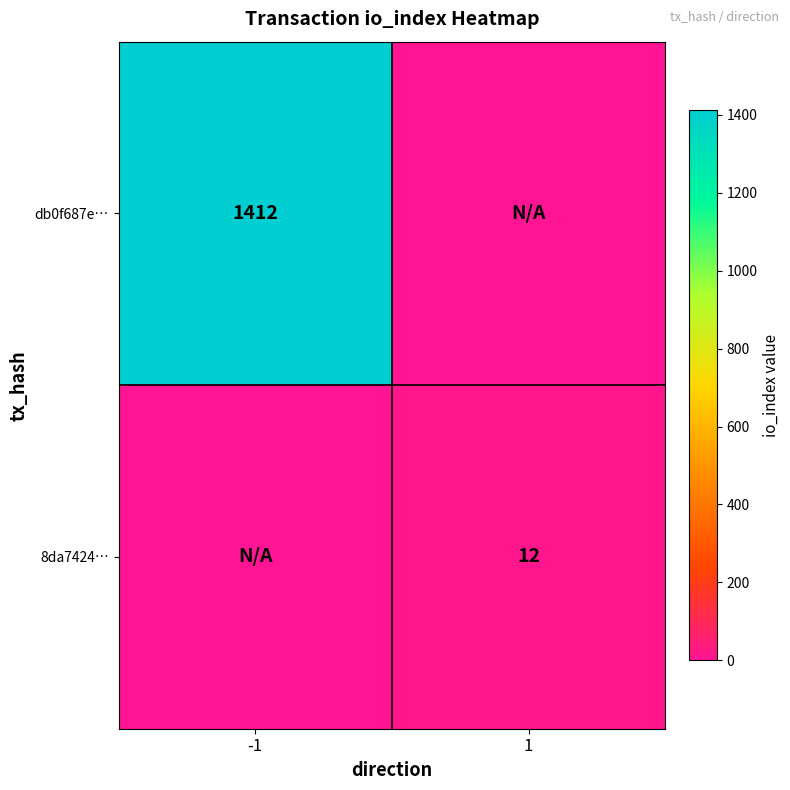

At which category is the sum across all series the highest?

-1